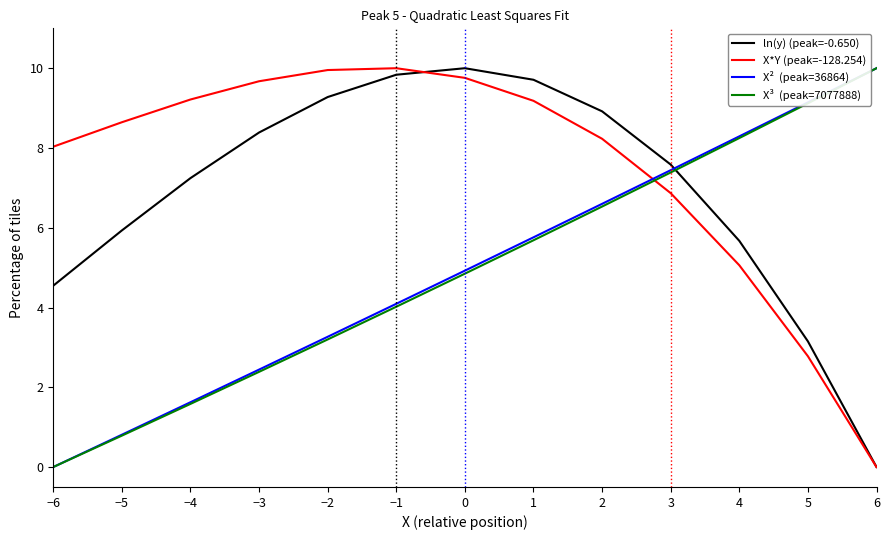

What is the greatest value displayed?

10.0